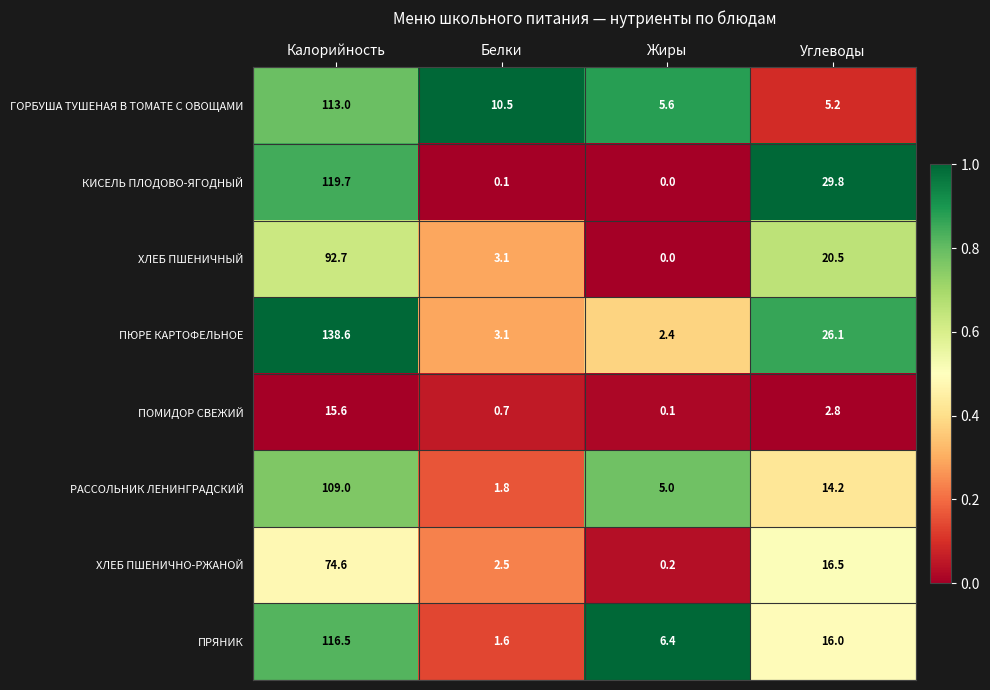

Is it true that ХЛЕБ ПШЕНИЧНЫЙ equals 3.1 at Белки?

True